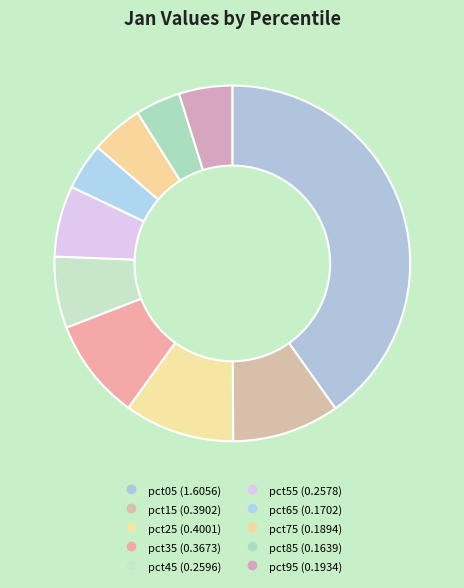

Count the number of slices in the pie.

10